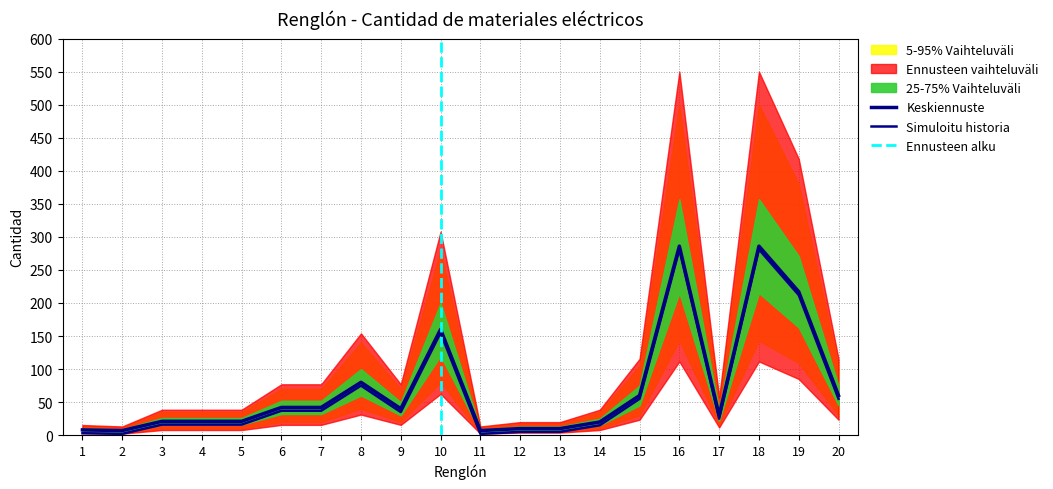

The p25 series shows 15 at 14. True or false?

True